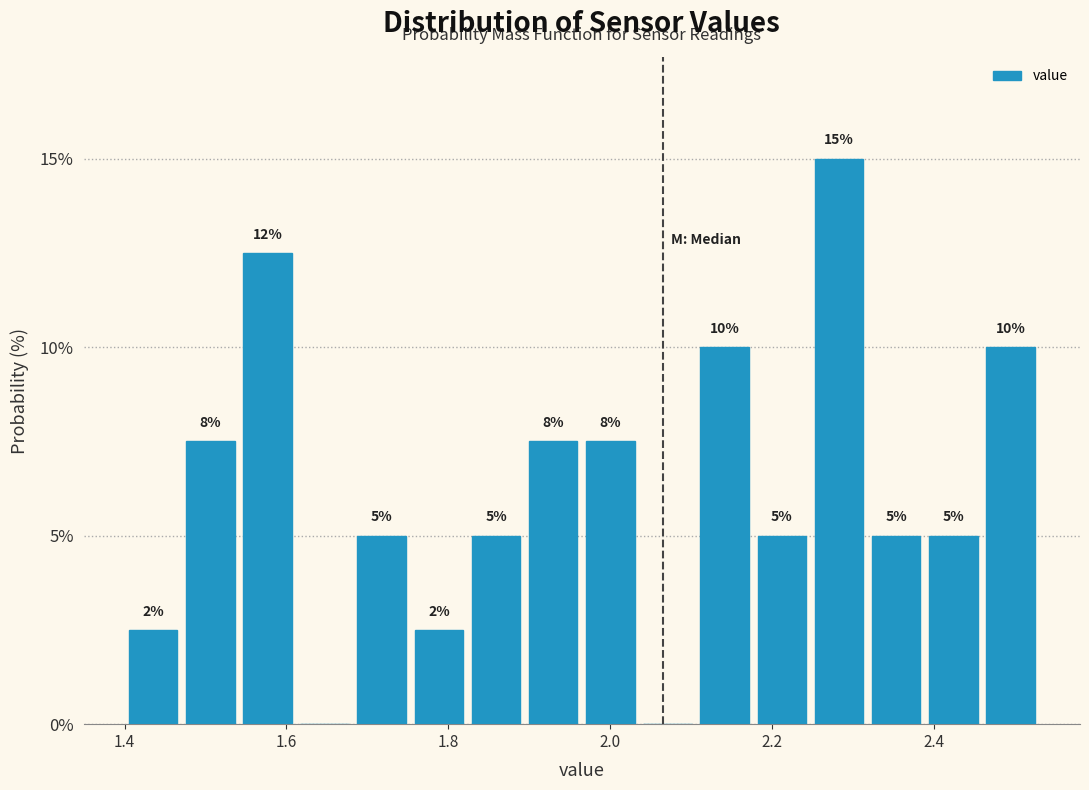

Around what value on the x-axis is the tallest bar? Give the approximate position of its centre, as read against the axis.

2.28